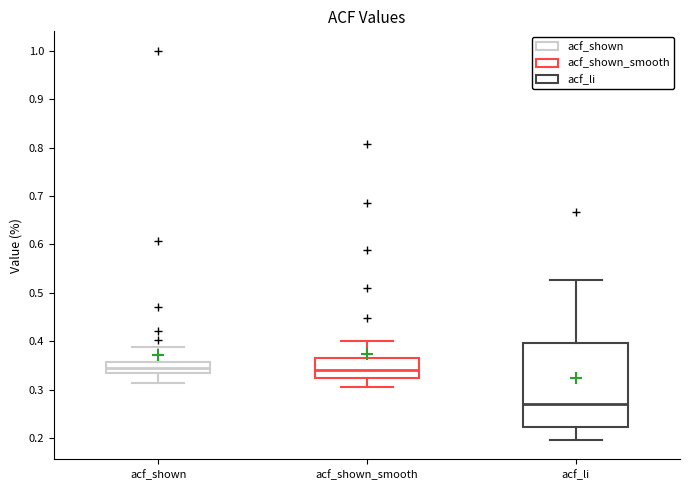

Reading left to right, read every box against the y-axis: the position of its median line, the range the box covers, and the ends of its whiskers. The values are not printed on the chart, so give them approximately, as read against the axis.

acf_shown: median 0.34, box 0.33 to 0.36, whiskers 0.31 to 0.39
acf_shown_smooth: median 0.34, box 0.32 to 0.37, whiskers 0.31 to 0.40
acf_li: median 0.27, box 0.22 to 0.40, whiskers 0.20 to 0.53